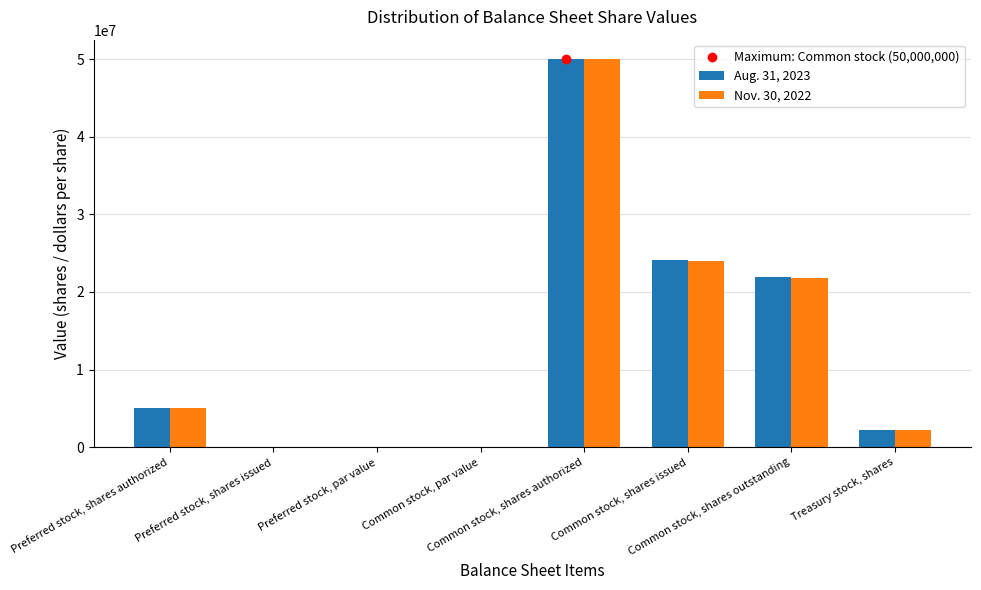

What is the sum of all Nov. 30, 2022 values?

103037224.0